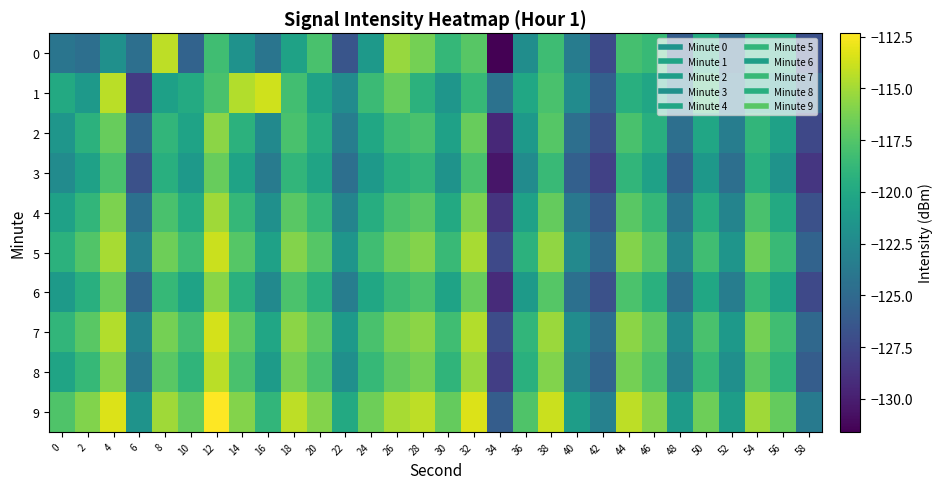

Which series has the largest total across all categories?

9